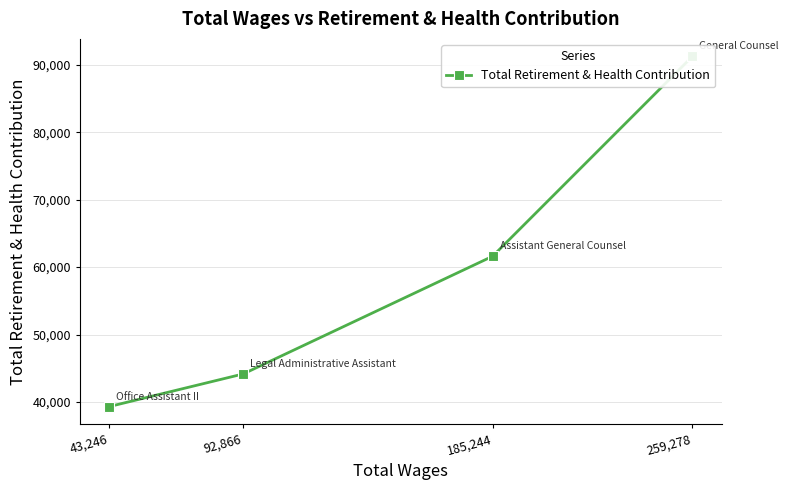

Where is the data nearest to the value 65284?

185,244